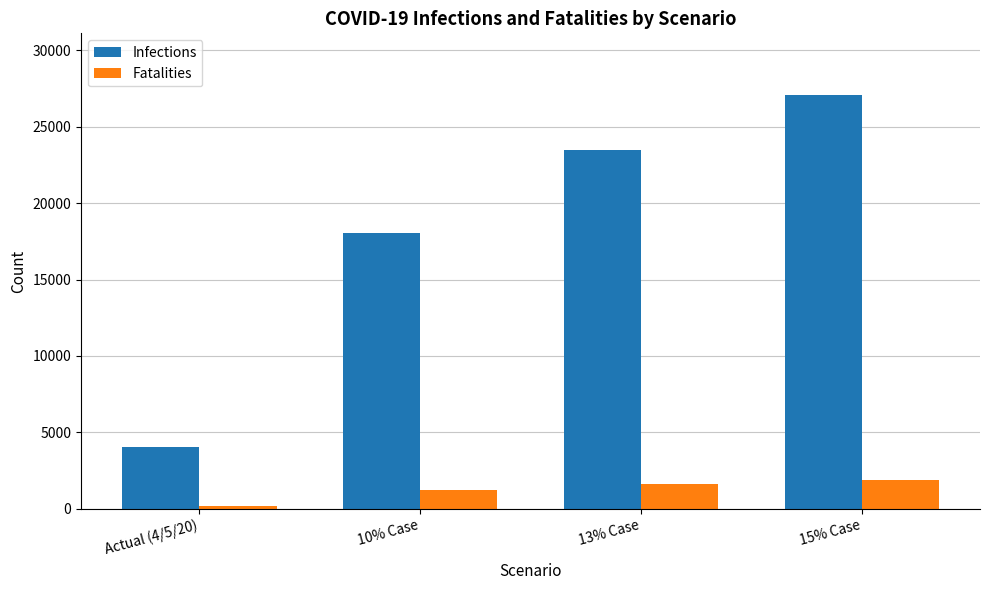

Where is Fatalities nearest to the value 1023?

10% Case